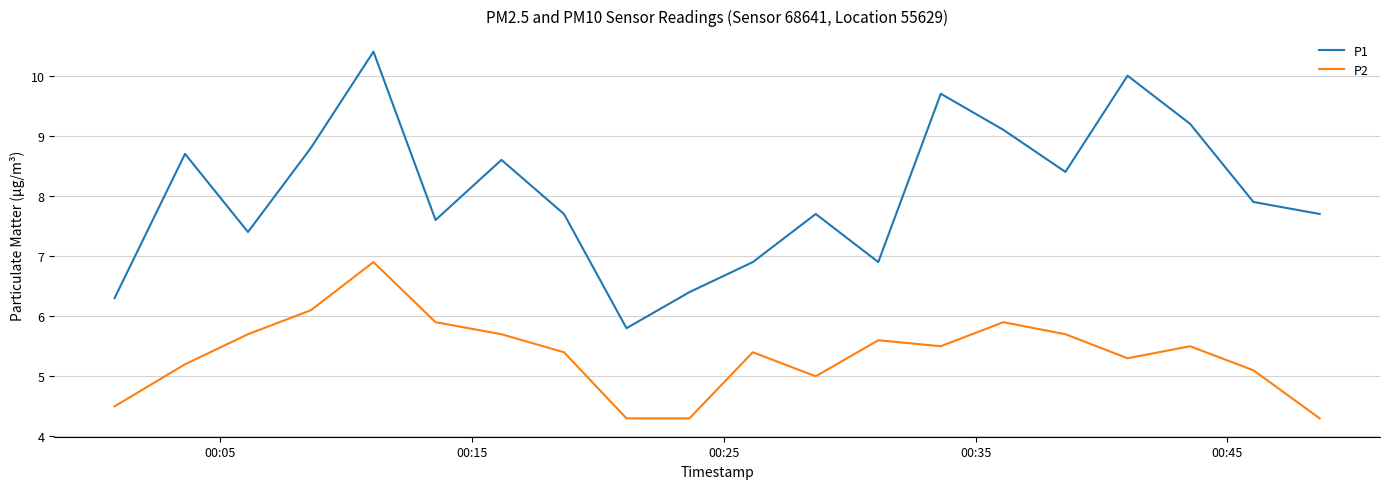

At how many categories does at least one series exceed 5?

20